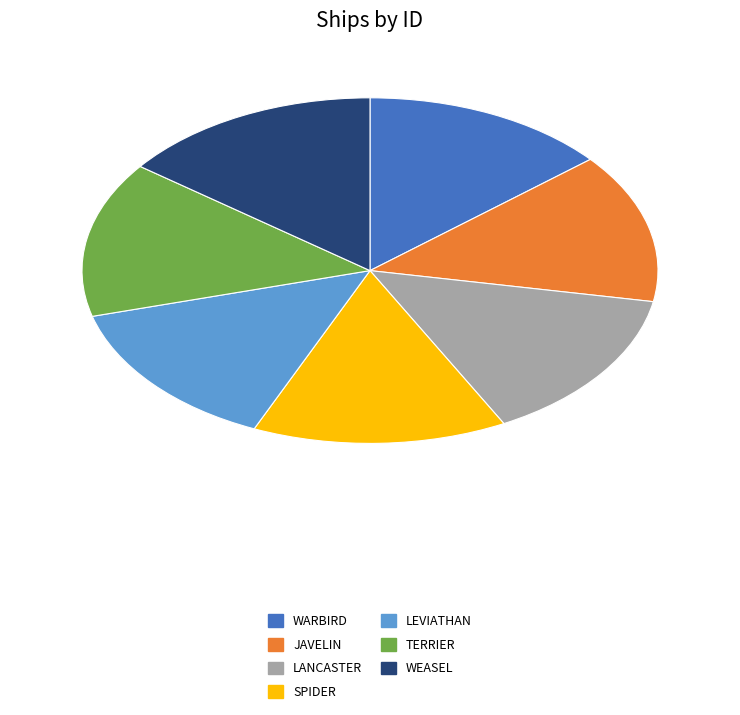

Does any single category account for the majority?

No